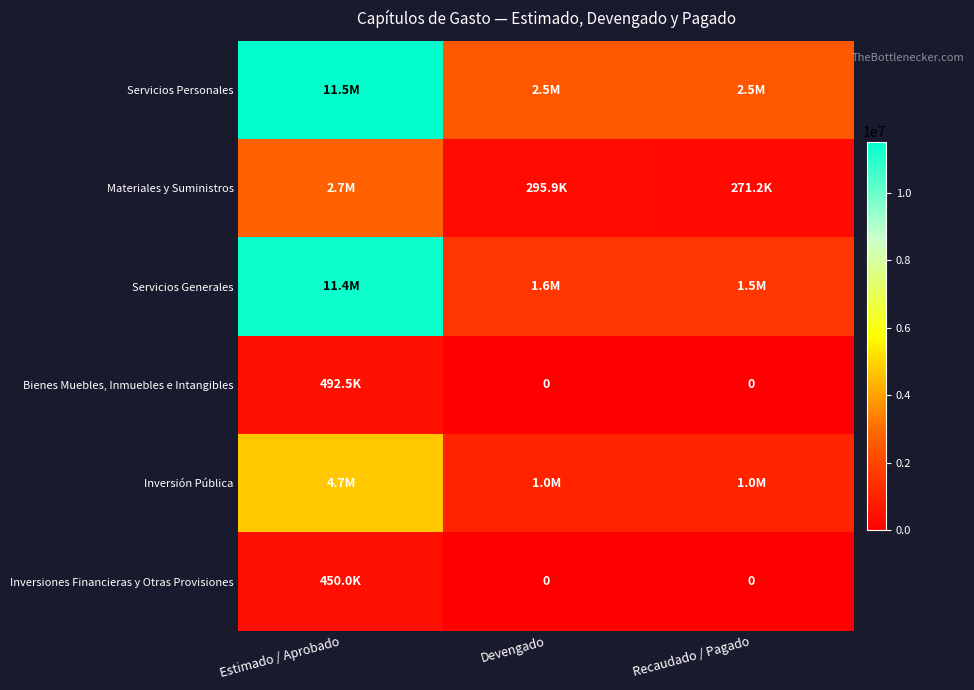

Is it true that Inversión Pública equals 685181.7 at Recaudado / Pagado?

False